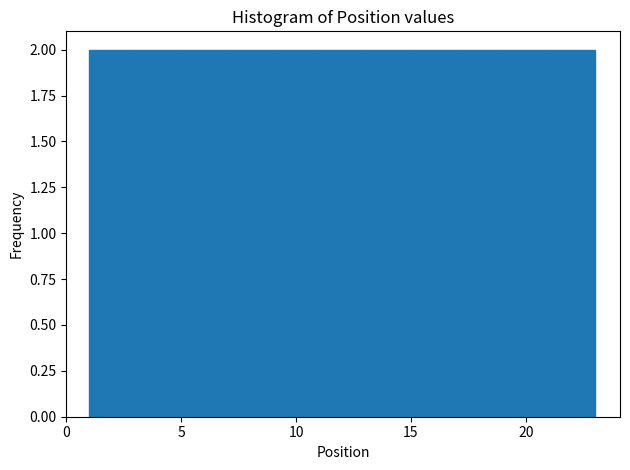

What is the height of the bar covering 1 to 3 on the x-axis? The values are not printed on the chart, so give them approximately, as read against the axis.

2